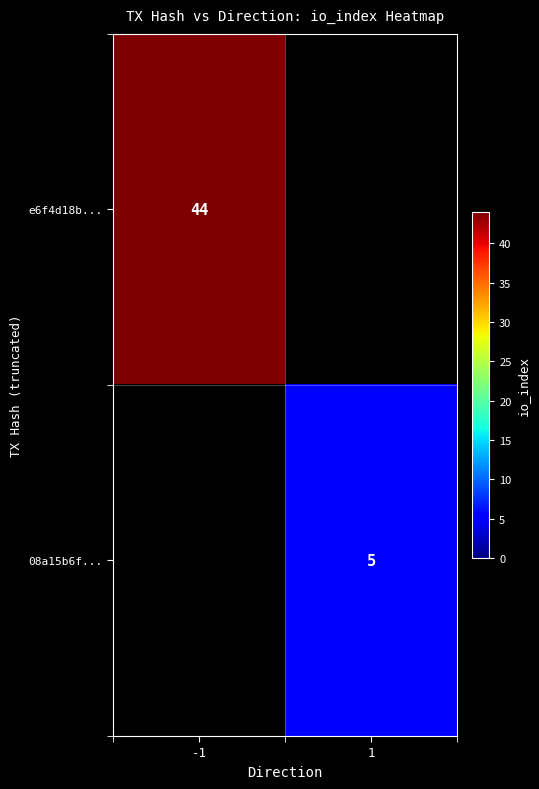

The value of e6f4d18b... at -1 is 13.3. True or false?

False